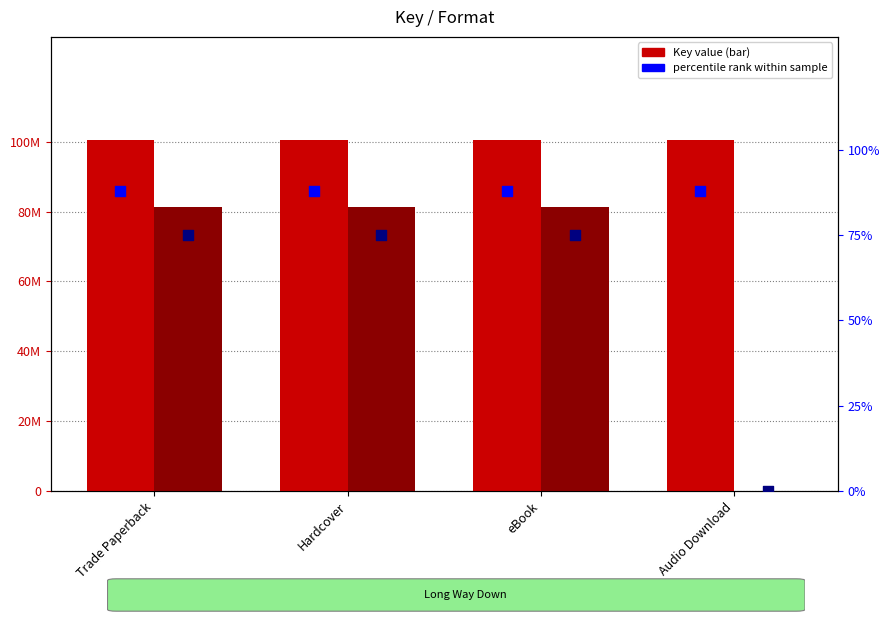

At how many categories does at least one series exceed 30302090?

4